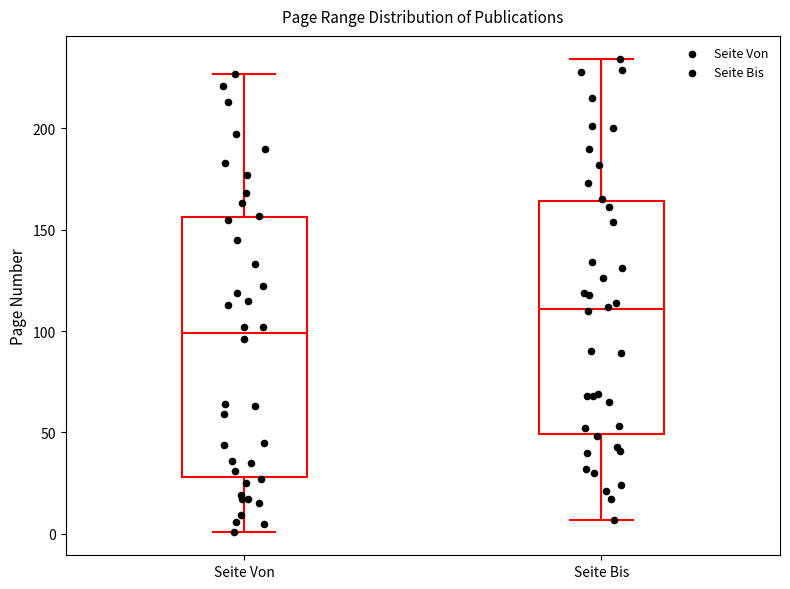

Reading left to right, read every box against the y-axis: the position of its median line, the range the box covers, and the ends of its whiskers. The values are not printed on the chart, so give them approximately, as read against the axis.

Seite Von: median 100, box 30 to 155, whiskers 0 to 225
Seite Bis: median 110, box 50 to 165, whiskers 5 to 235